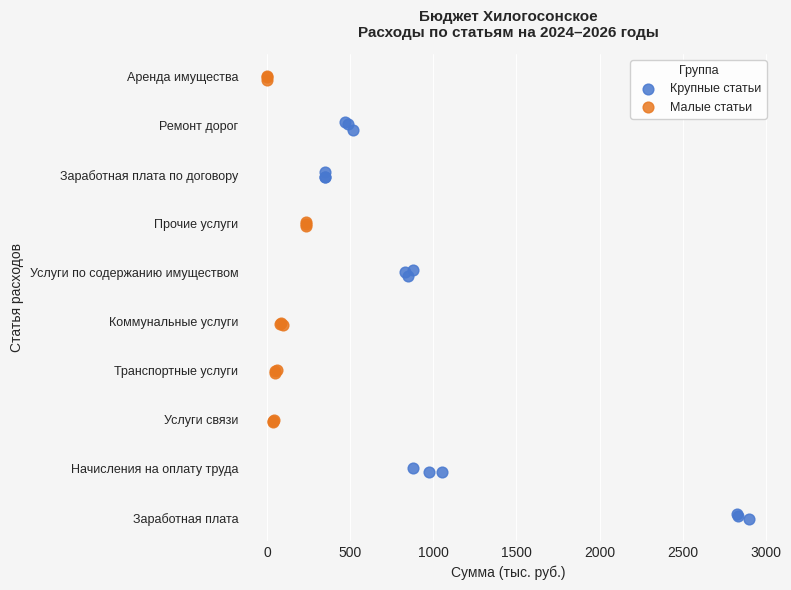

Which series reaches the maximum Y coordinate?

Малые статьи